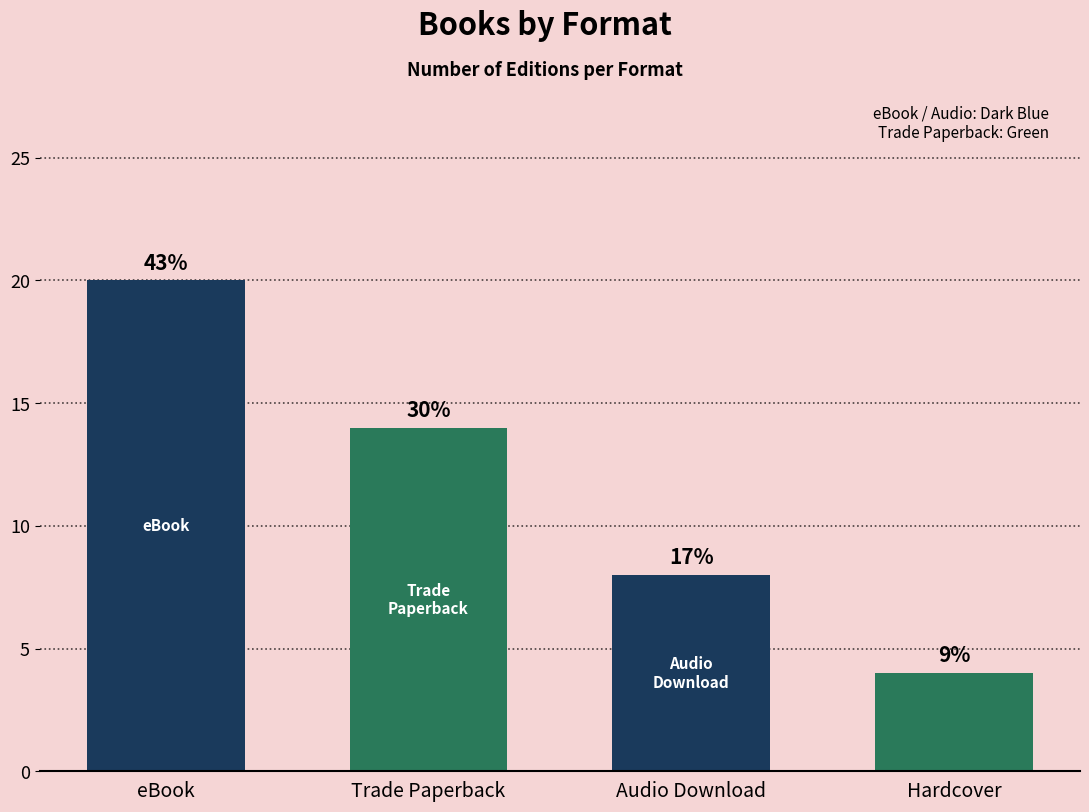

What is the label of the 1st bar from the left?

eBook